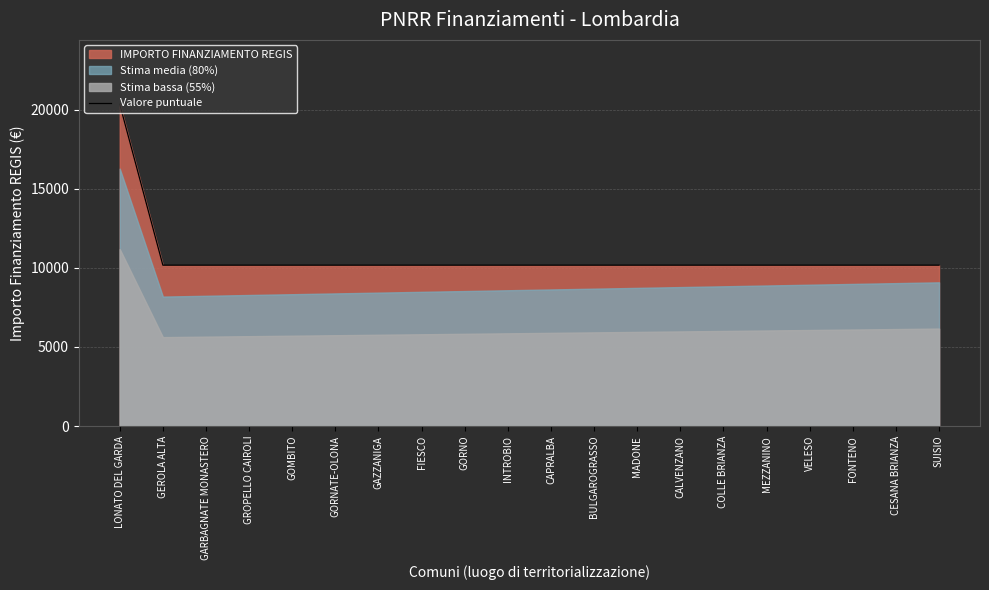

What value does the data have at MADONE?

10172